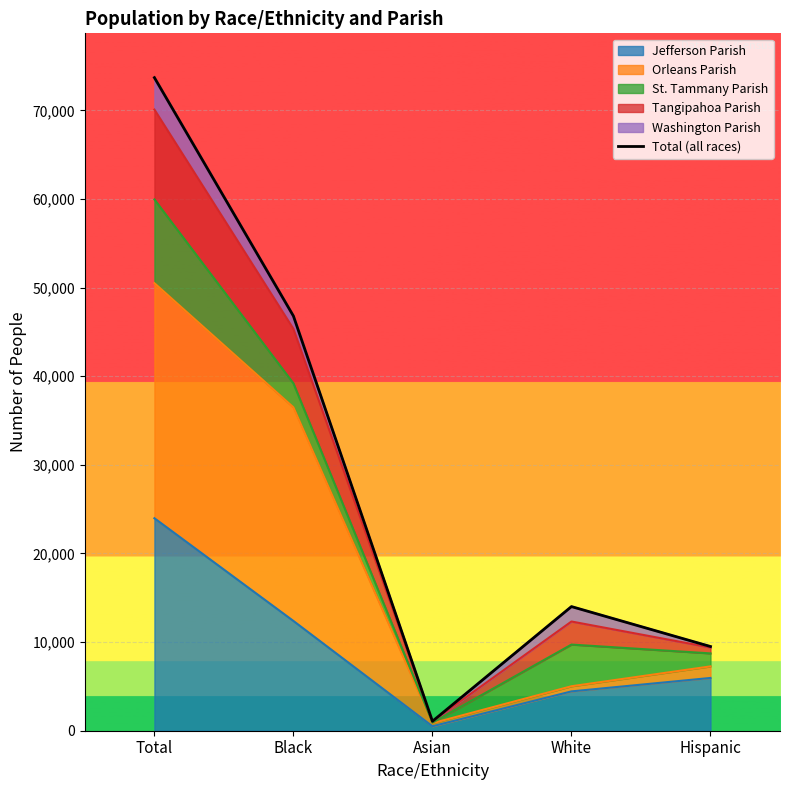

What is the difference between the maximum and minimum values?

72633